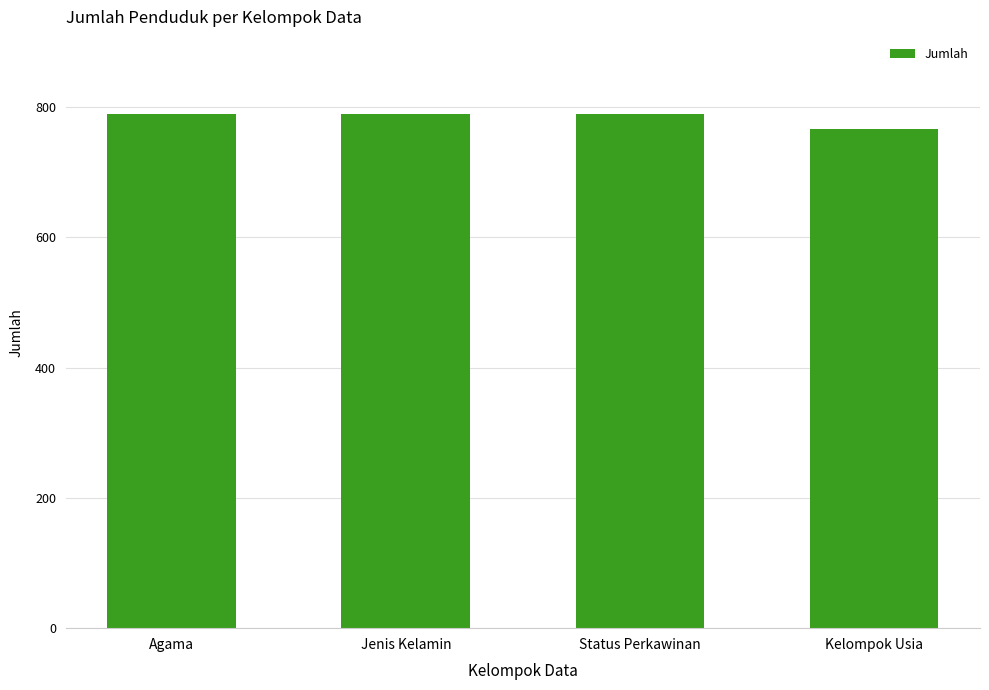

Reading left to right, list all the values displayed in this chart.

Agama=789	Jenis Kelamin=789	Status Perkawinan=789	Kelompok Usia=766